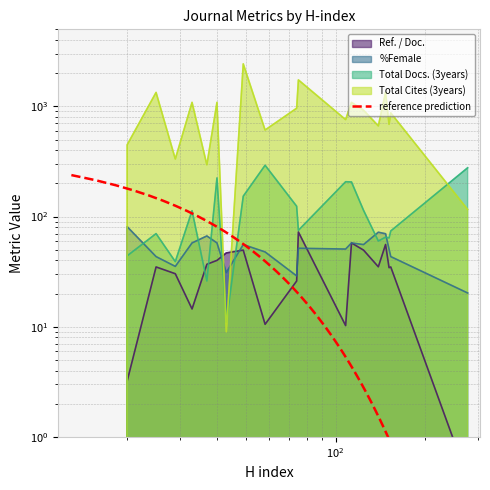

Where is the first local maximum for Total Cites (3years)?

25